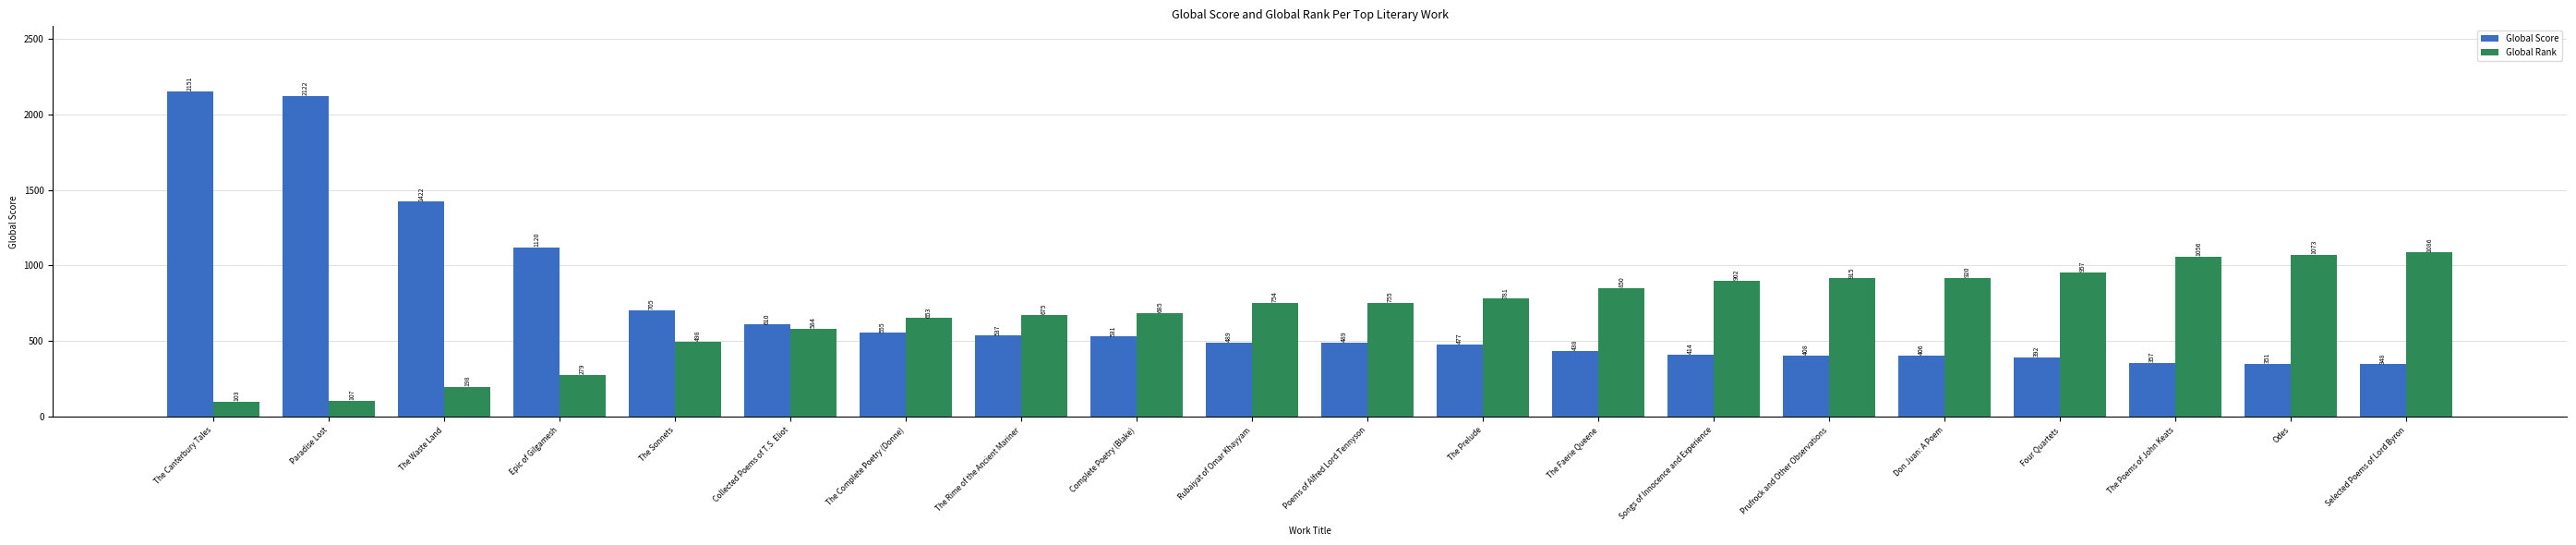

What are all the series names shown in the legend?

Global Score, Global Rank